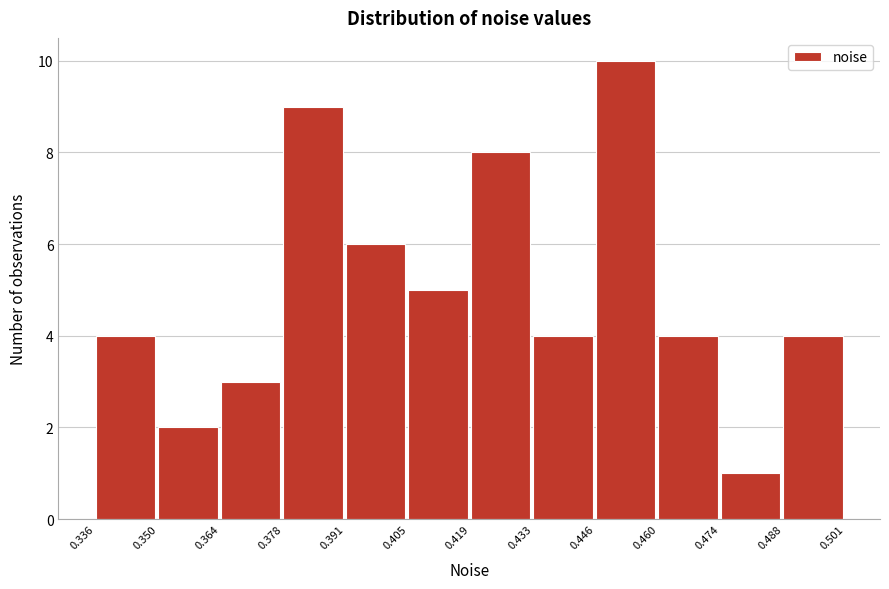

What is the height of the bar covering 0.419 to 0.433 on the x-axis? The values are not printed on the chart, so give them approximately, as read against the axis.

8